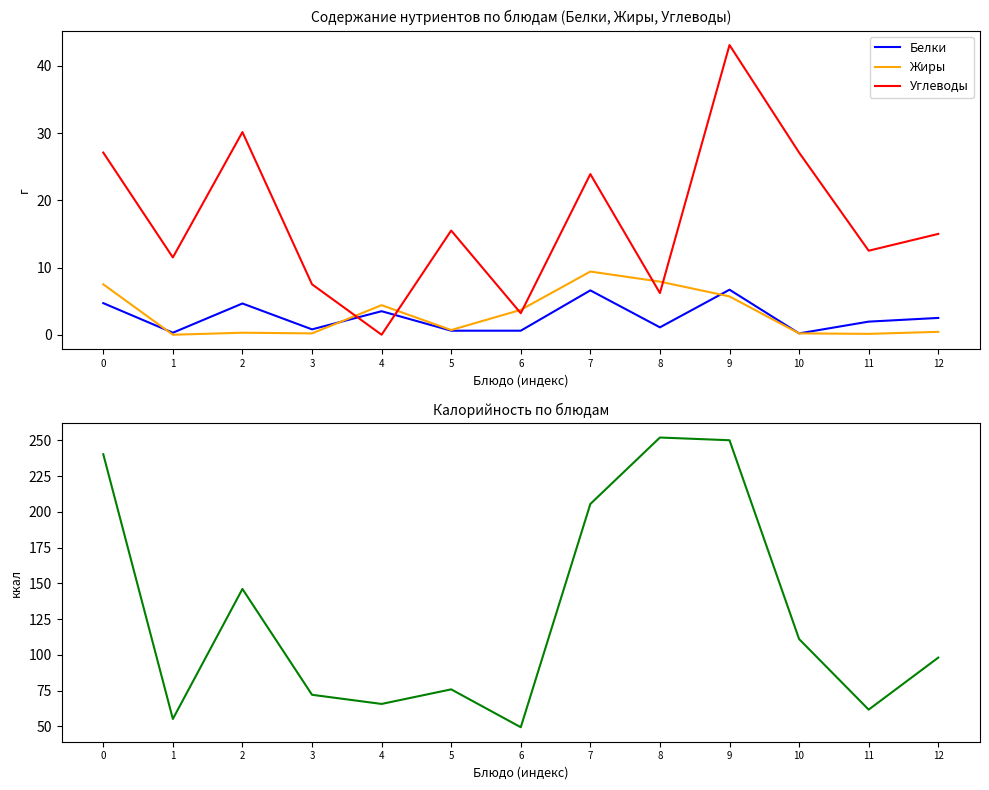

At which category does Белки reach its first local peak?

2